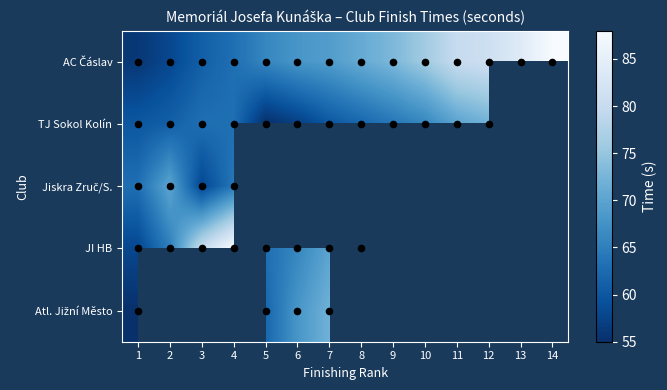

What is the spread (max minus min) of values at 7?

12.0